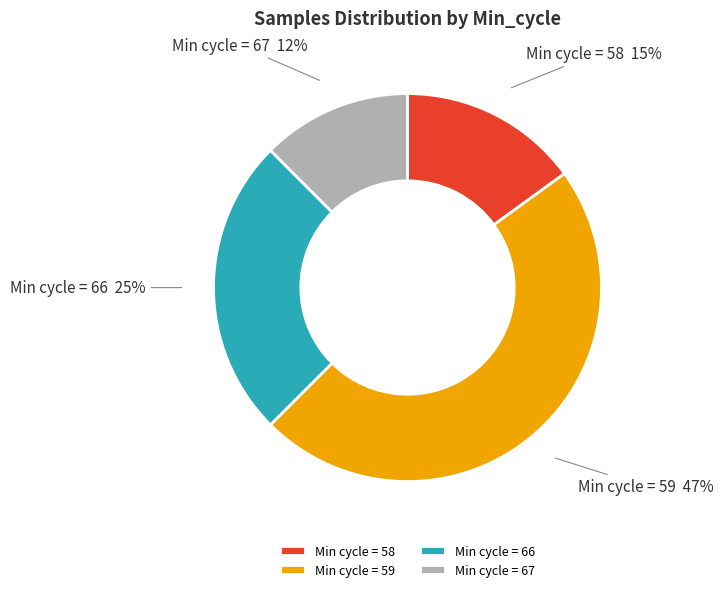

How many slices are in this pie chart?

4